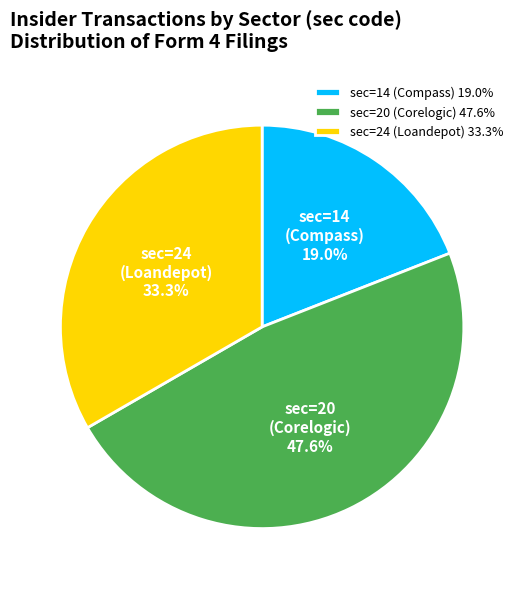

Rank the categories by value from highest to lowest.

sec=20 (Corelogic) 47.6%, sec=24 (Loandepot) 33.3%, sec=14 (Compass) 19.0%